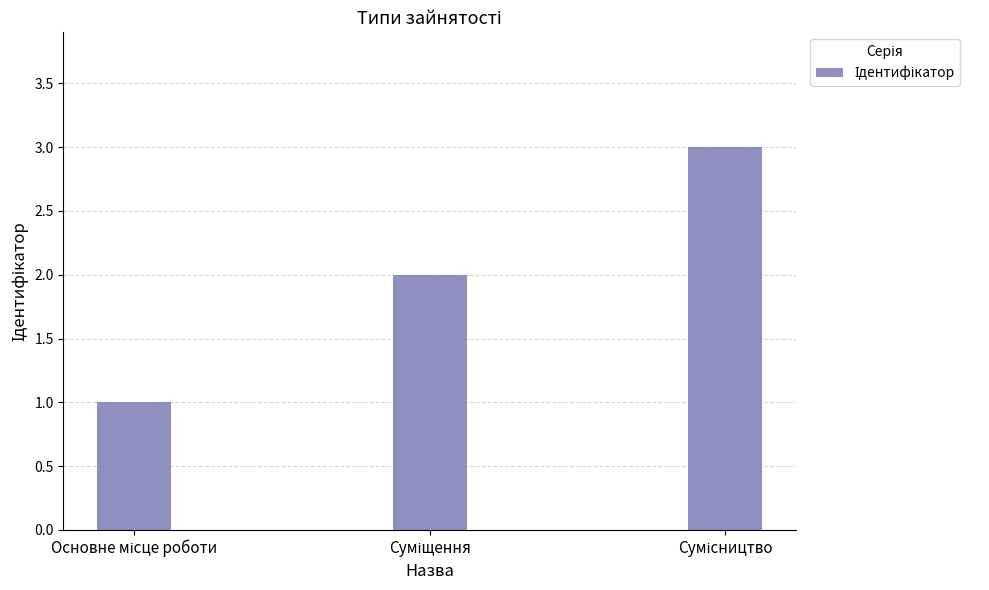

Count the values in the range 1 to 3.

3